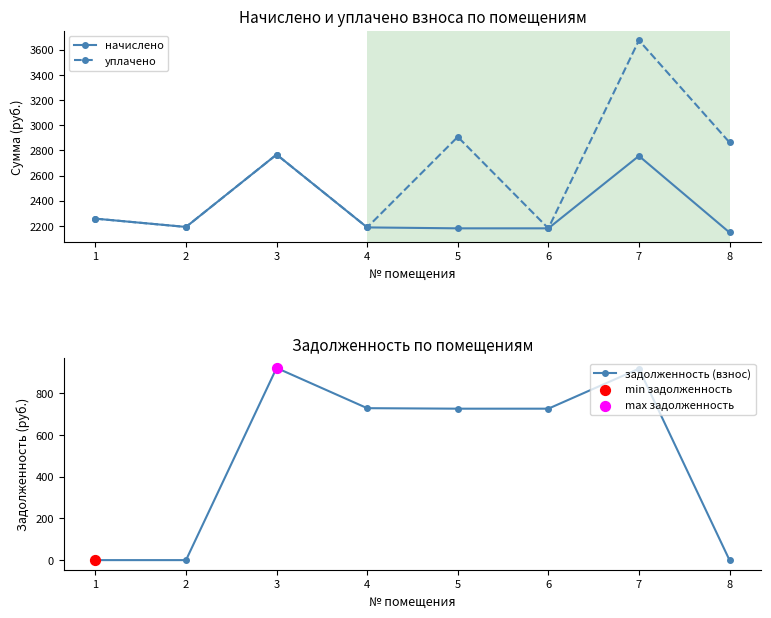

What are all the series names shown in the legend?

начислено, уплачено, задолженность (взнос)